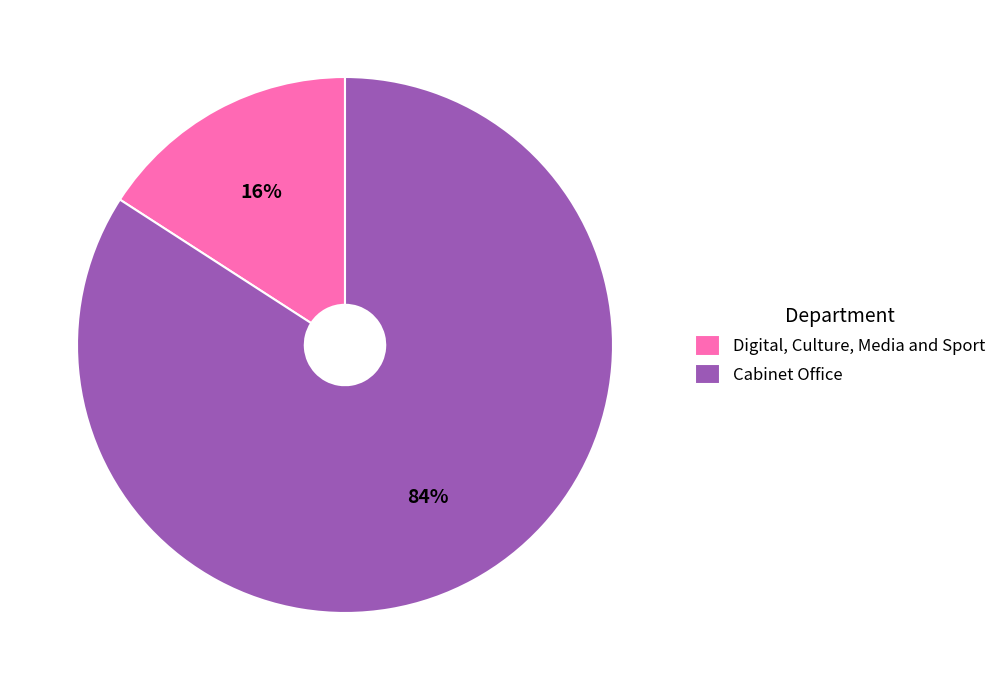

How many segments does this pie chart have?

2